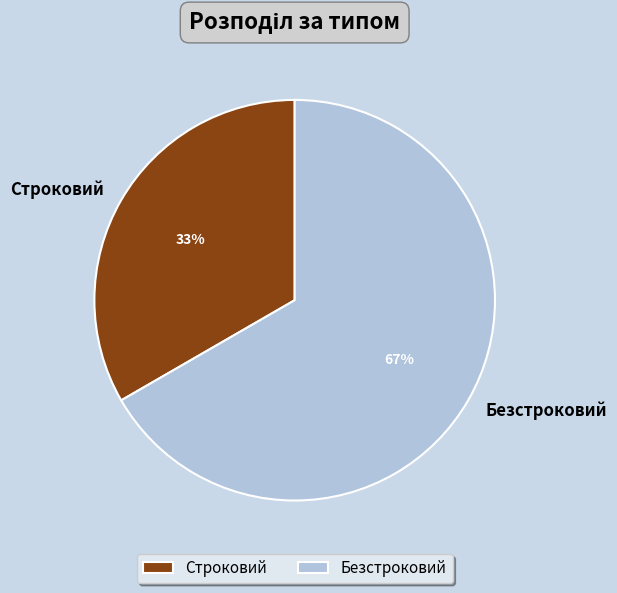

Is it true that Строковий is 33% of the pie?

True